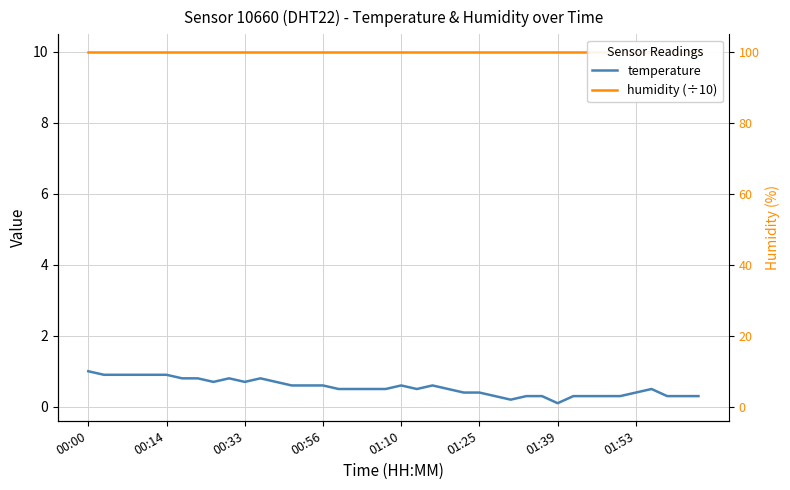

At 27, list the series in order from largest to smallest.

humidity (÷10), temperature